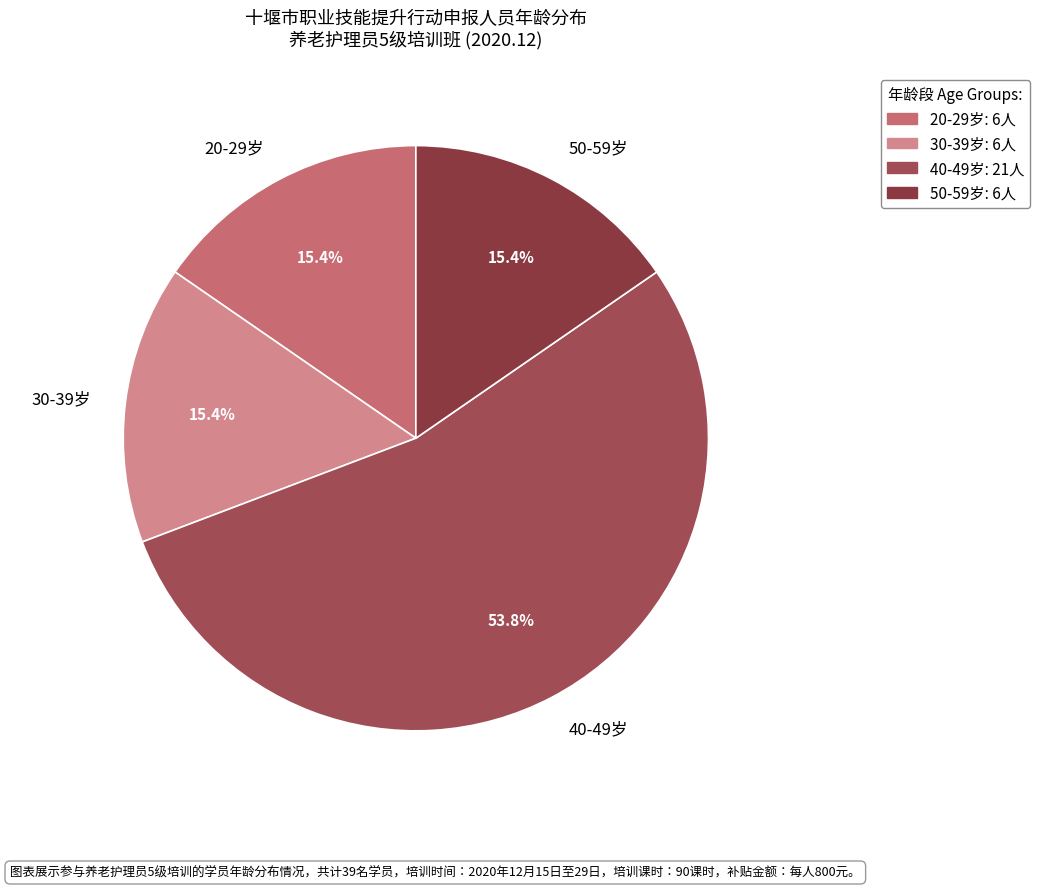

Which category has the biggest portion of the pie?

40-49岁